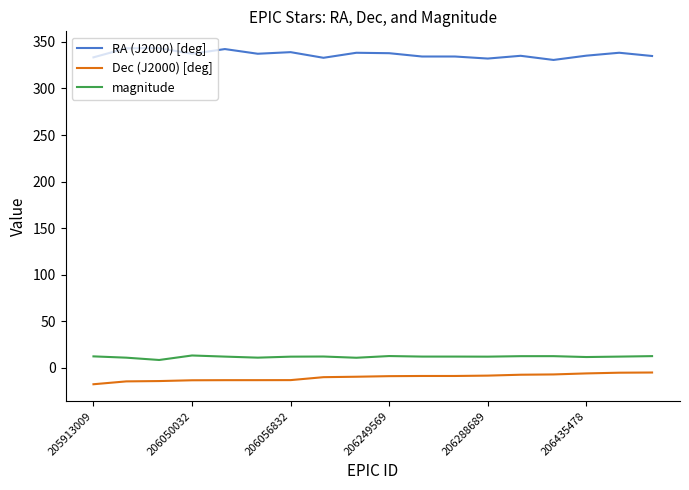

Rank the series by their maximum value, from highest to lowest.

RA (J2000) [deg], magnitude, Dec (J2000) [deg]